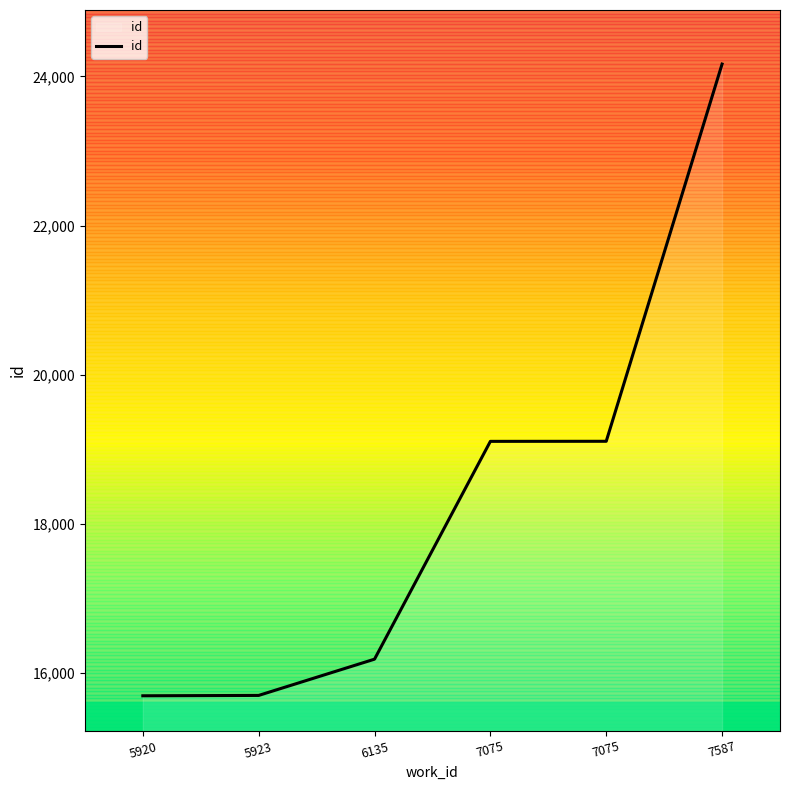

What is the sum of all values?

109964